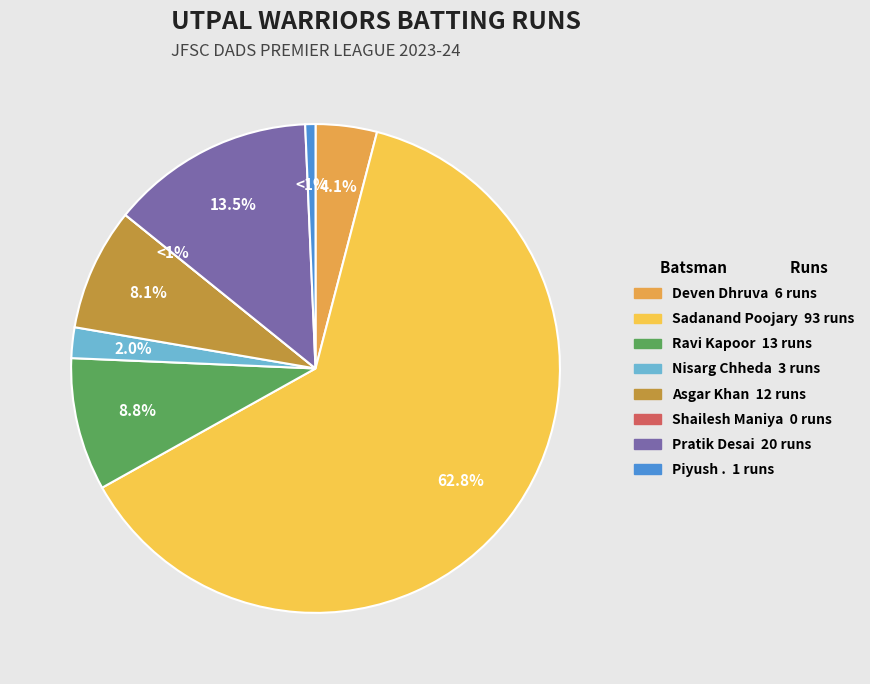

How many slices are in this pie chart?

8